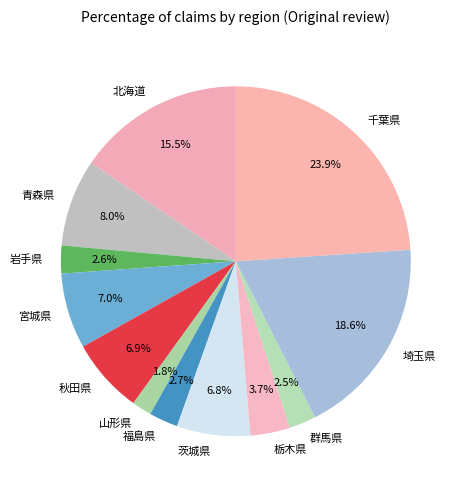

The 埼玉県 slice represents 19% of the pie. True or false?

True